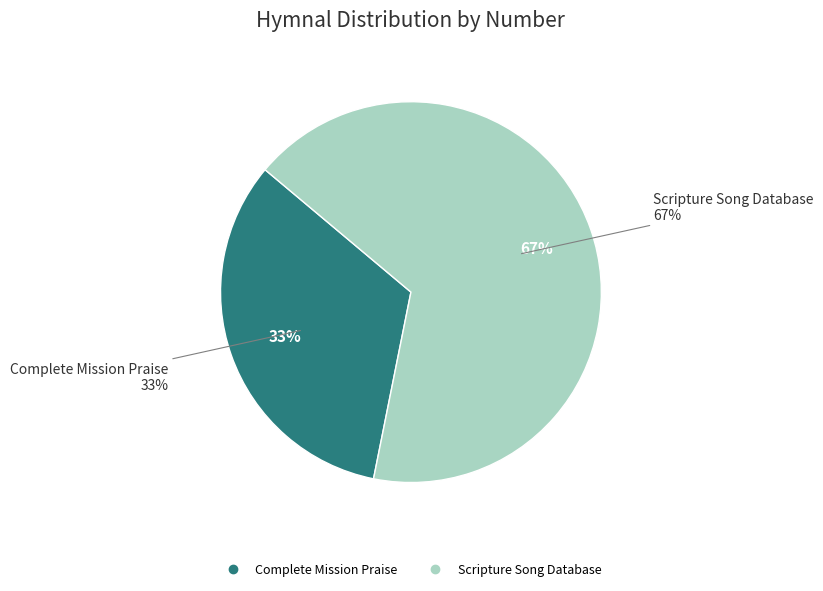

Rank the categories by value from highest to lowest.

Scripture Song Database, Complete Mission Praise